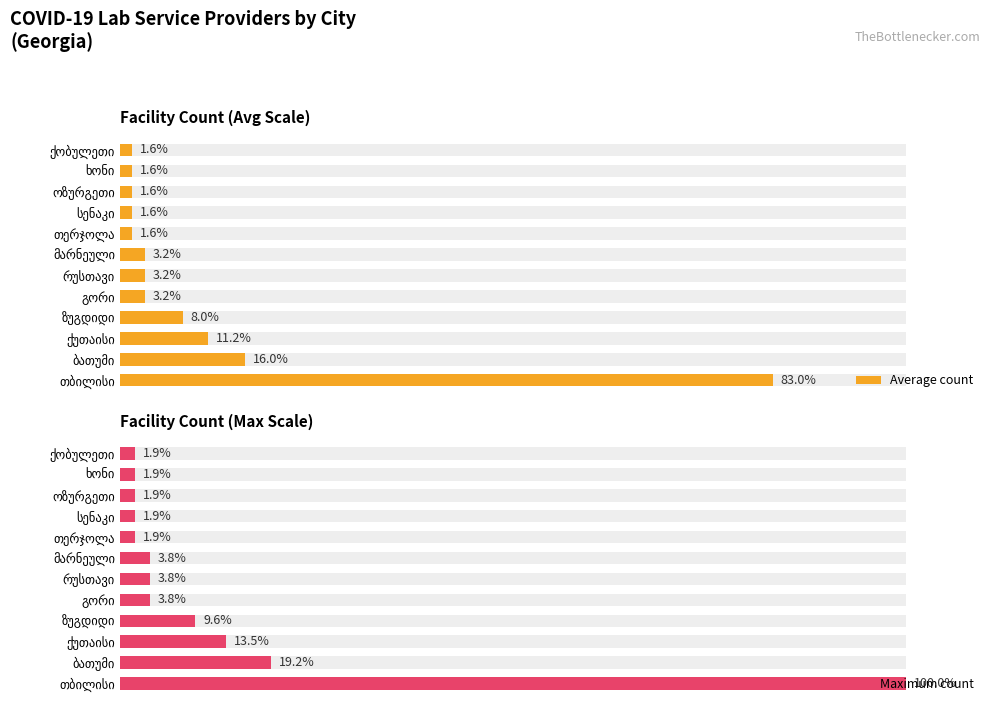

The value of Average count at სენაკი is 1.3. True or false?

False